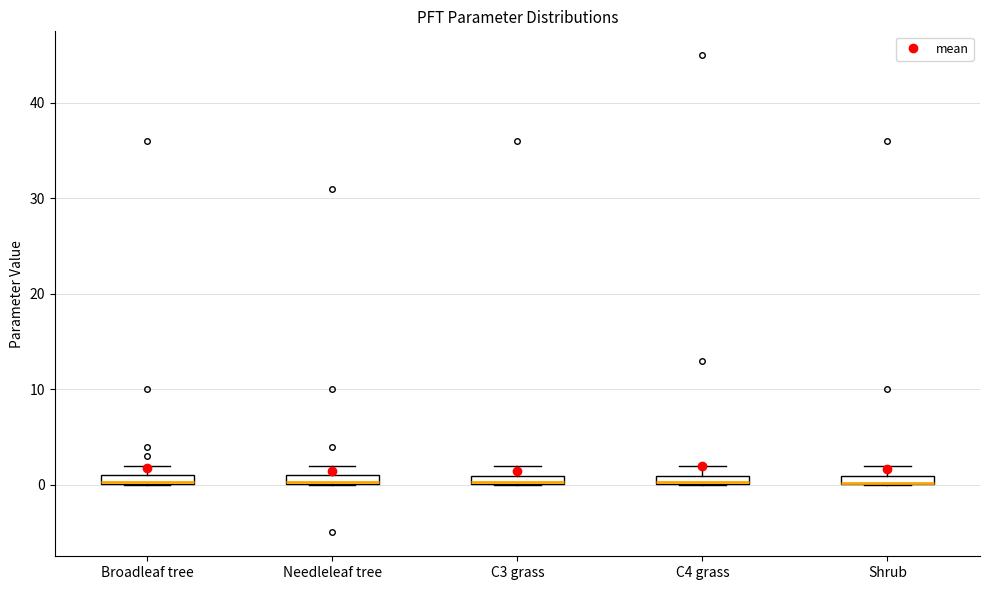

Where is the upper edge of the box for Needleleaf tree on the y-axis? The values are not printed on the chart, so give them approximately, as read against the axis.

1